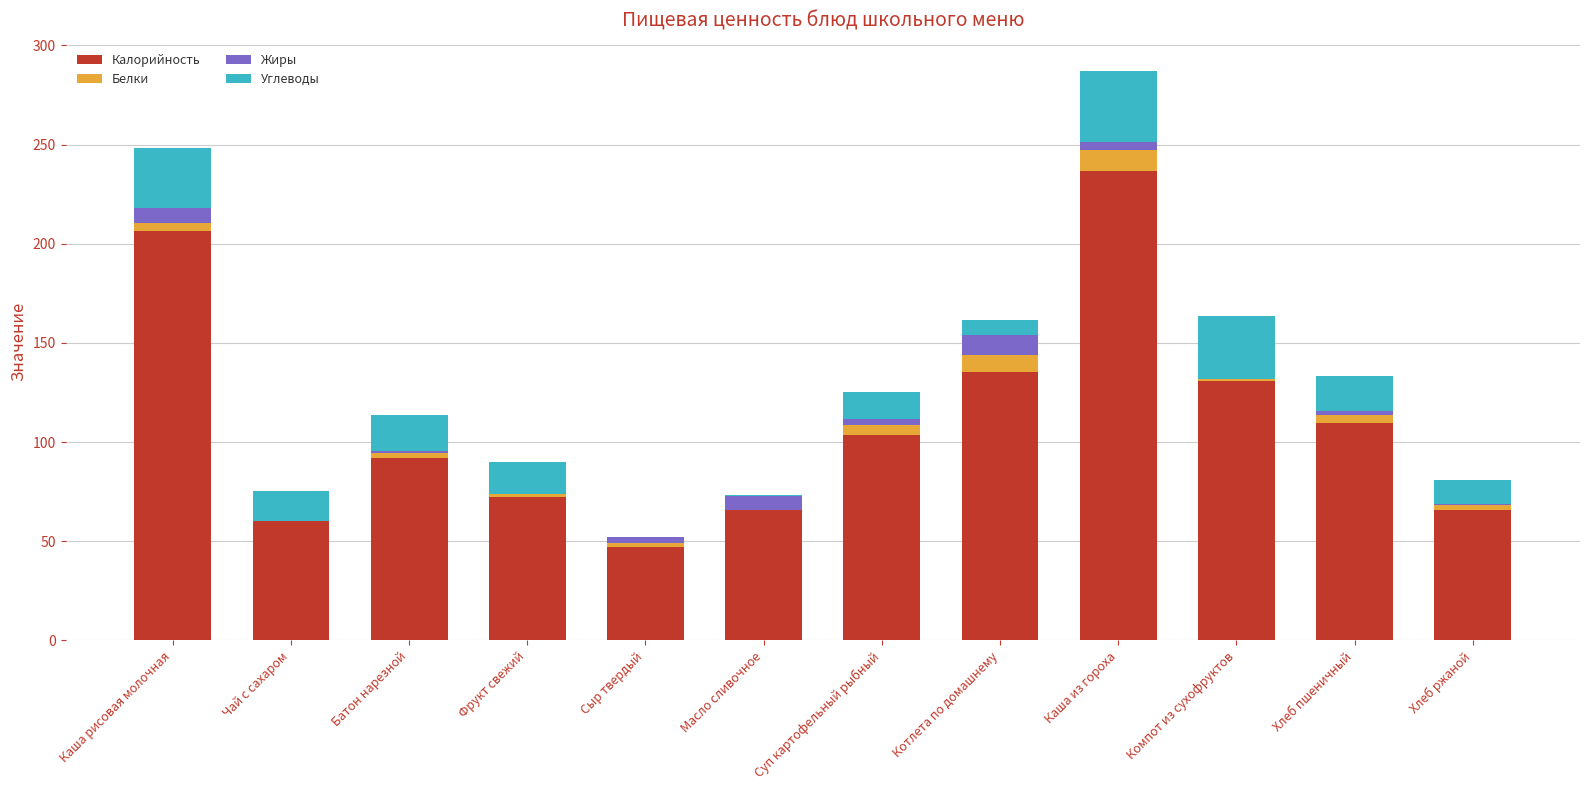

At which label does Калорийность reach its peak?

Каша из гороха